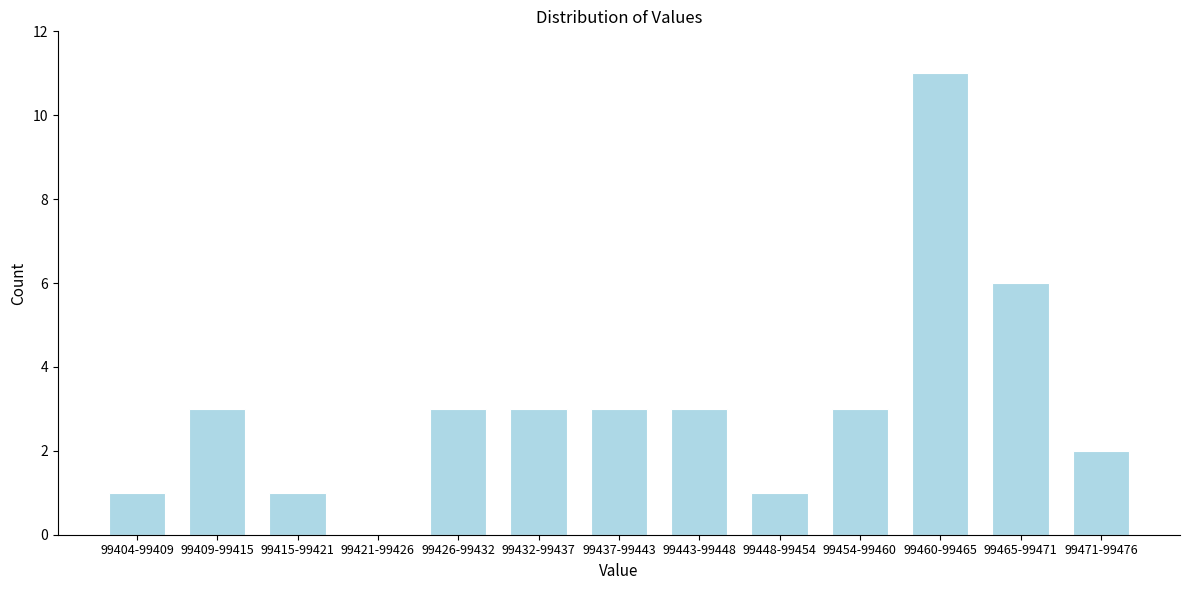

Reading left to right, list all the values displayed in this chart.

99404-99409=1	99409-99415=3	99415-99421=1	99421-99426=0	99426-99432=3	99432-99437=3	99437-99443=3	99443-99448=3	99448-99454=1	99454-99460=3	99460-99465=11	99465-99471=6	99471-99476=2